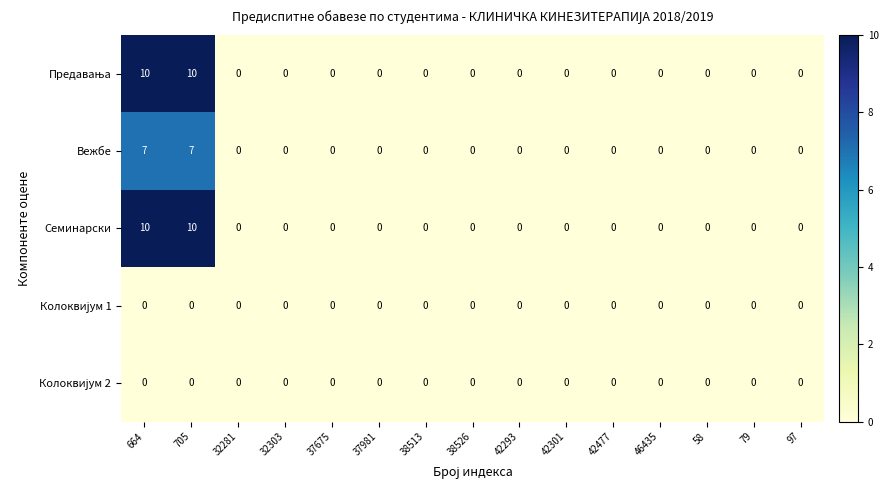

What is the difference between the maximum and second lowest values in the Вежбе series?

7